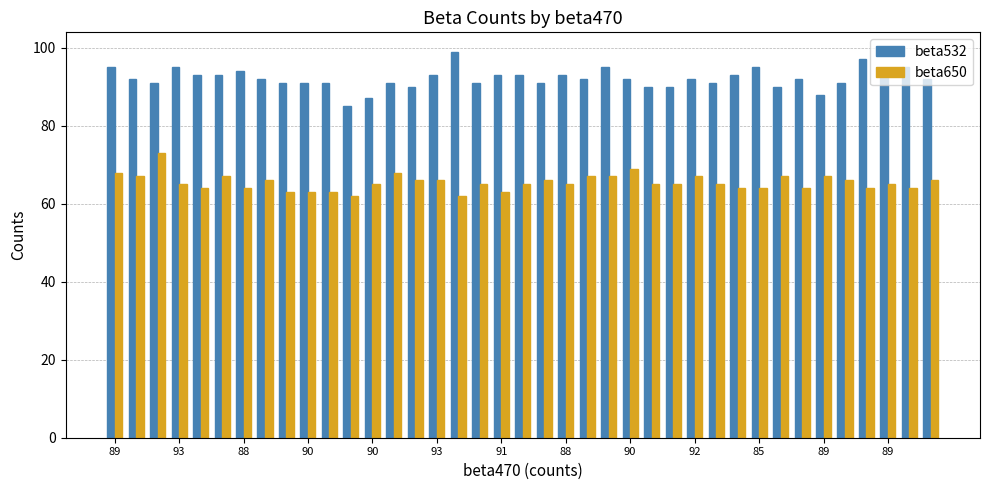

What are all the series names shown in the legend?

beta532, beta650